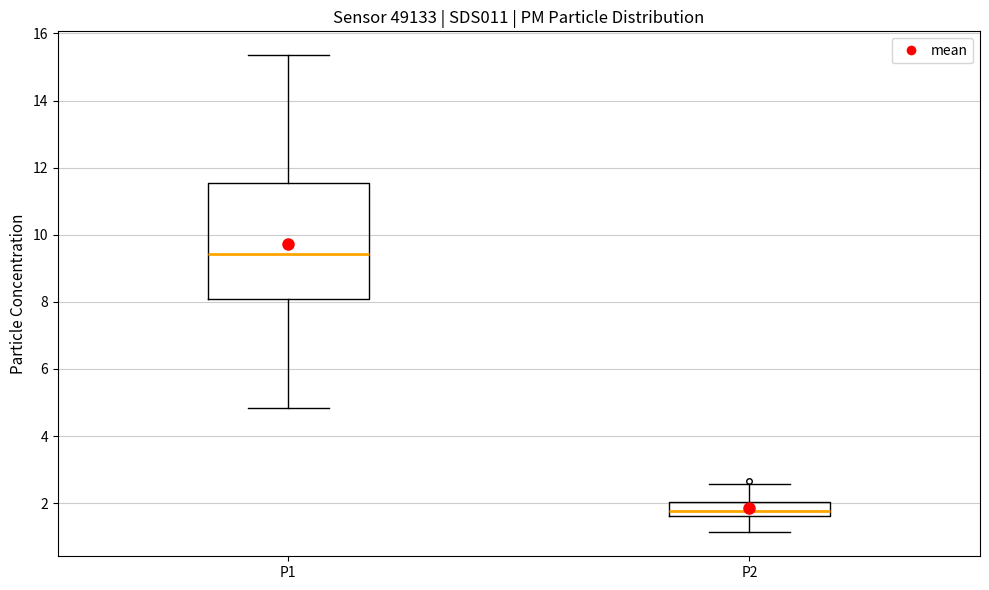

Which box's median line is the lowest?

P2